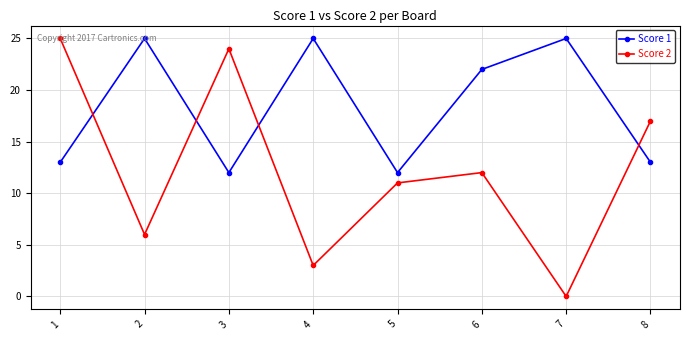

Is this an area chart (filled region under the line)?

No